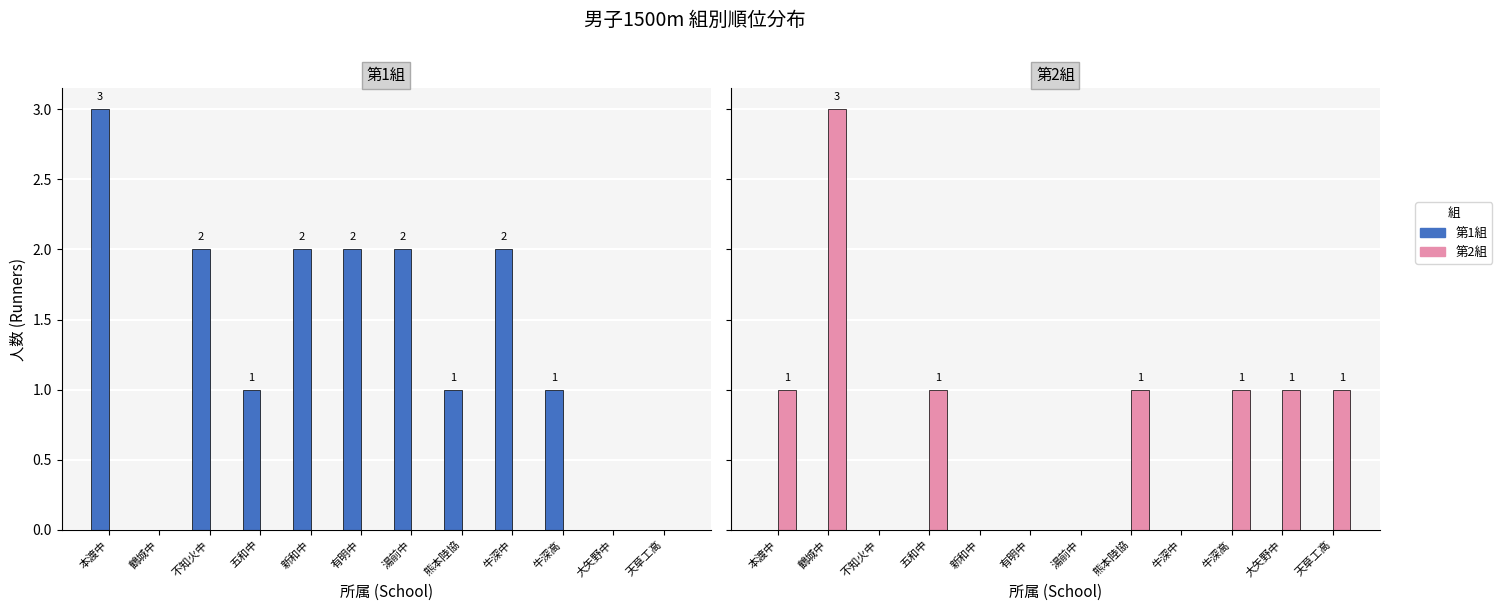

How many bars are there in each group?

2